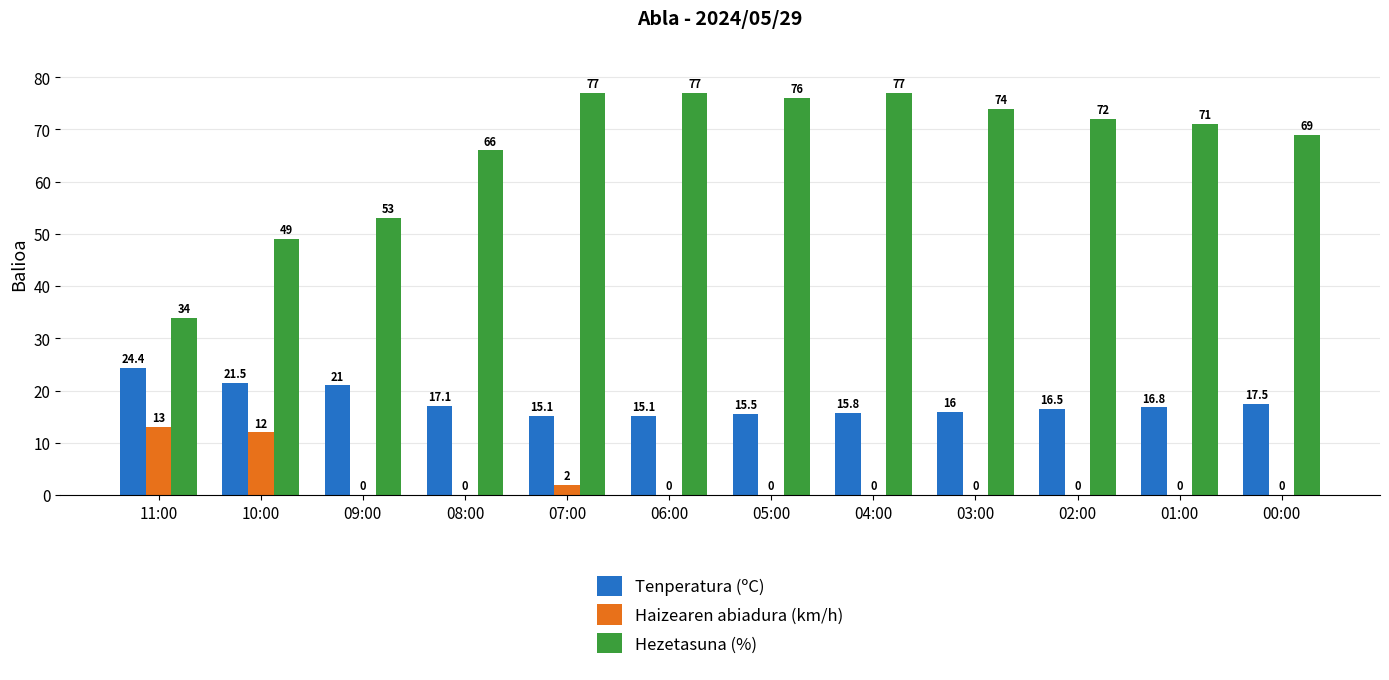

What is the total value across all series at 04:00?

92.8